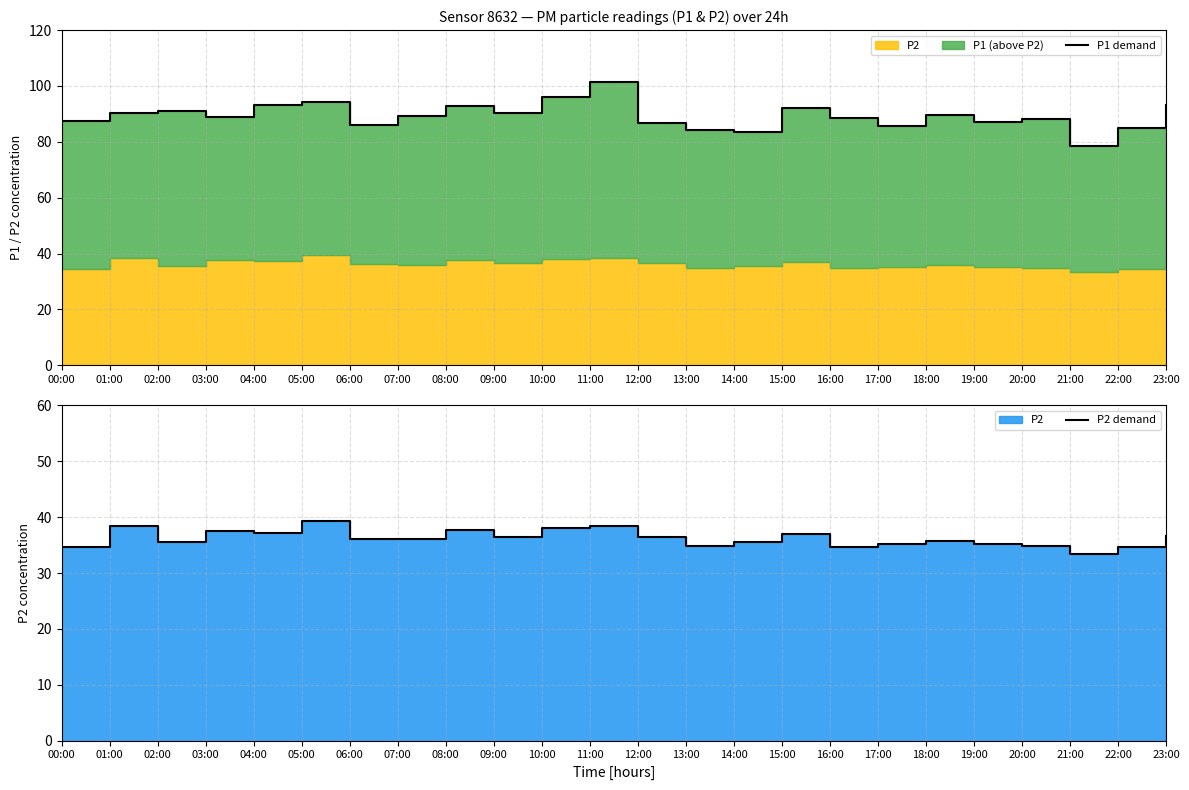

What is the spread (max minus min) of values at 22:00?

50.1